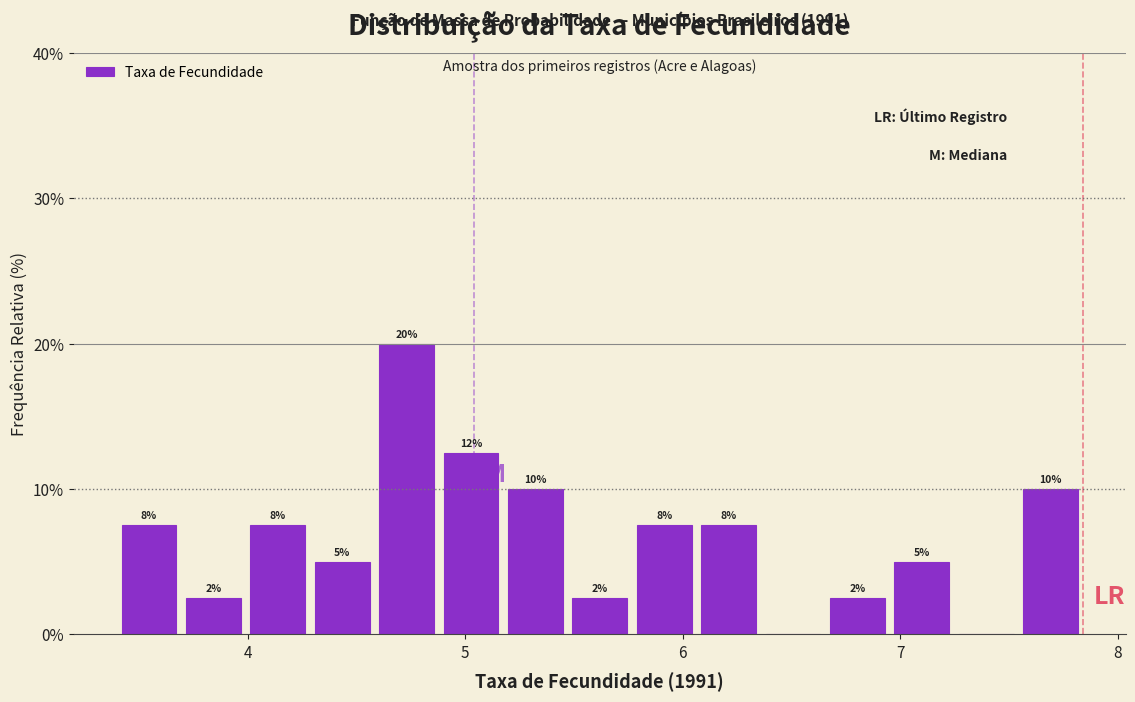

Around what value on the x-axis is the tallest bar? Give the approximate position of its centre, as read against the axis.

4.7